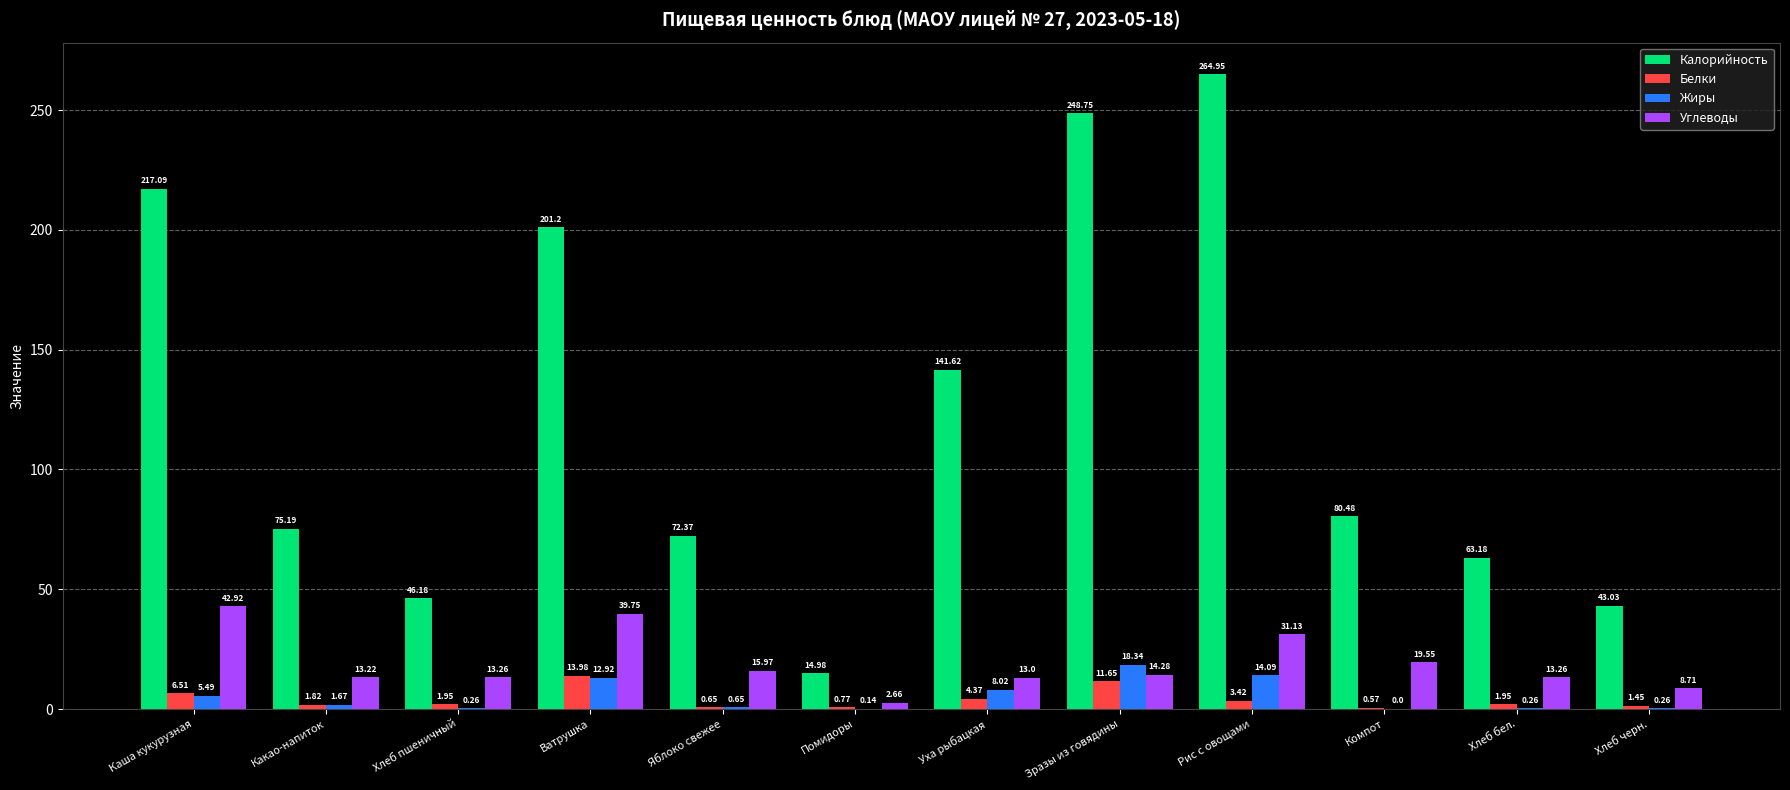

At which label does Жиры reach its peak?

Зразы из говядины